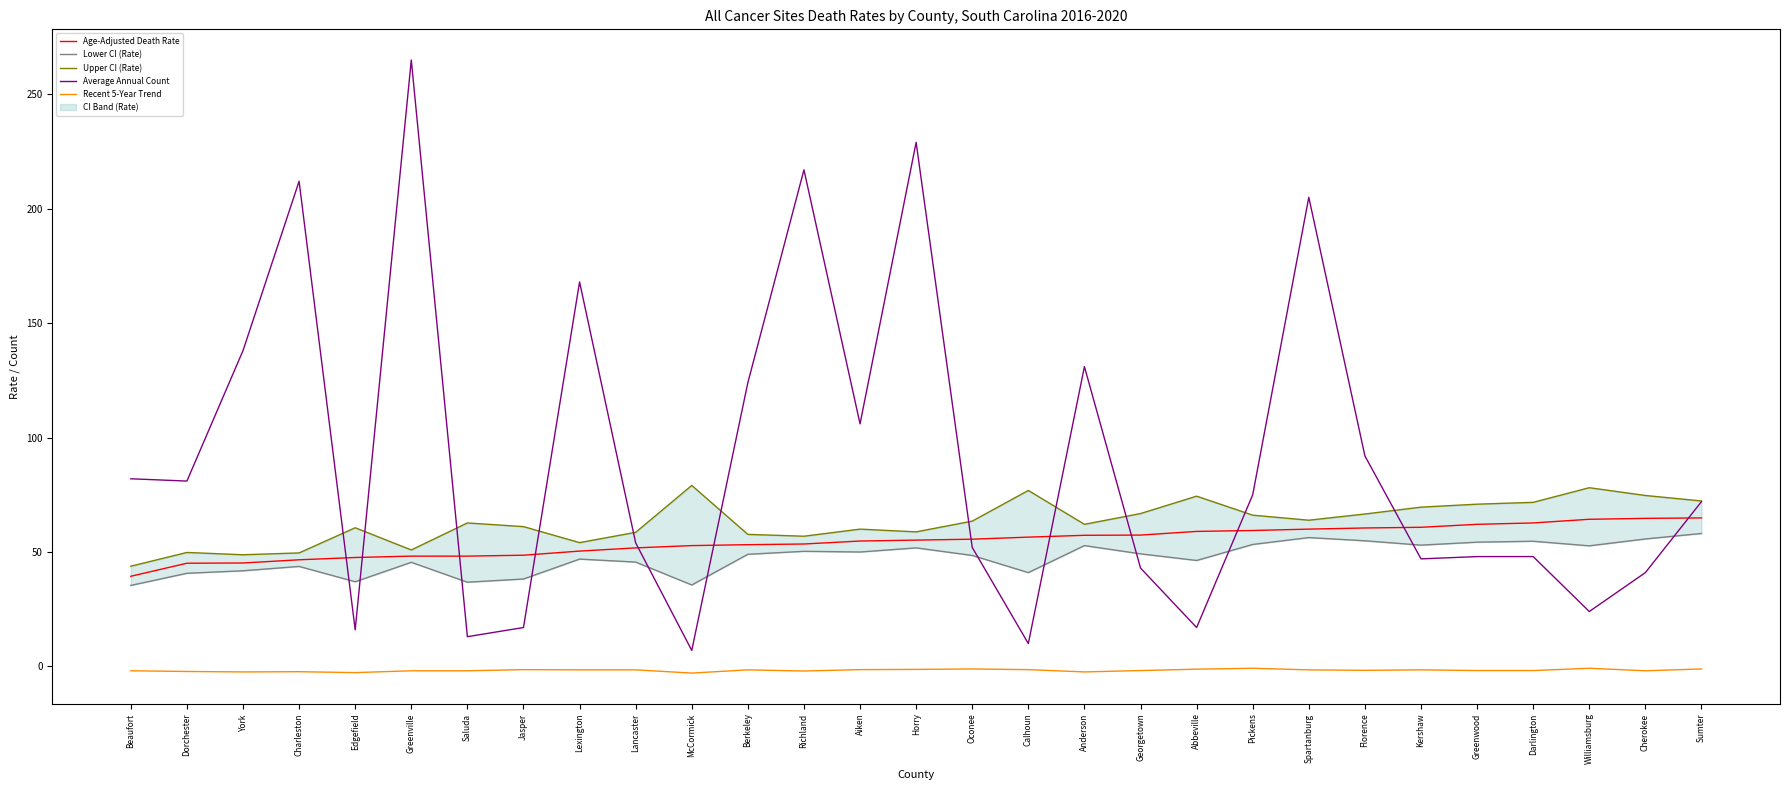

Is it true that Average Annual Count equals 138.0 at York?

True